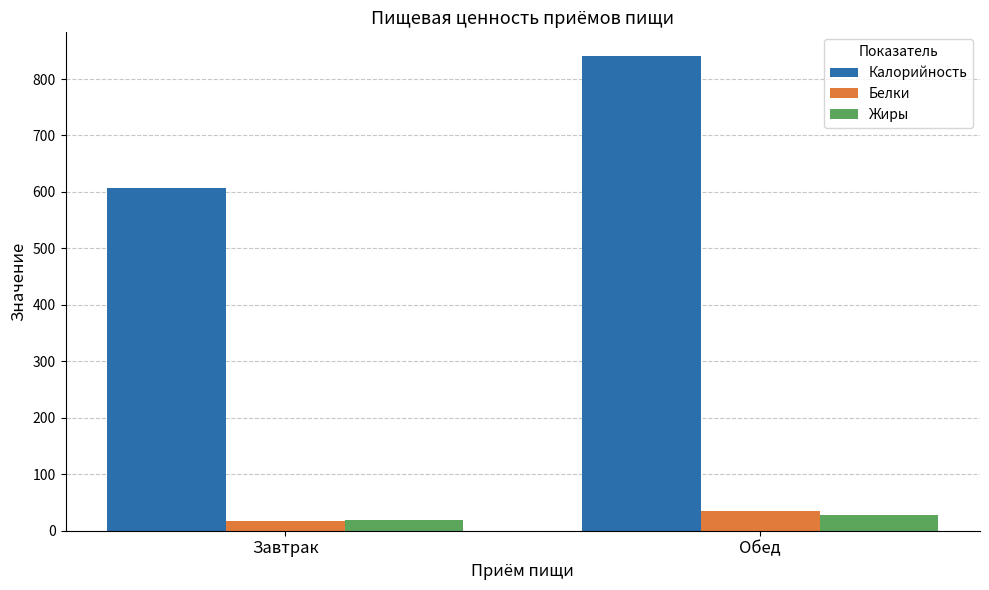

Does the chart contain stacked bars?

No